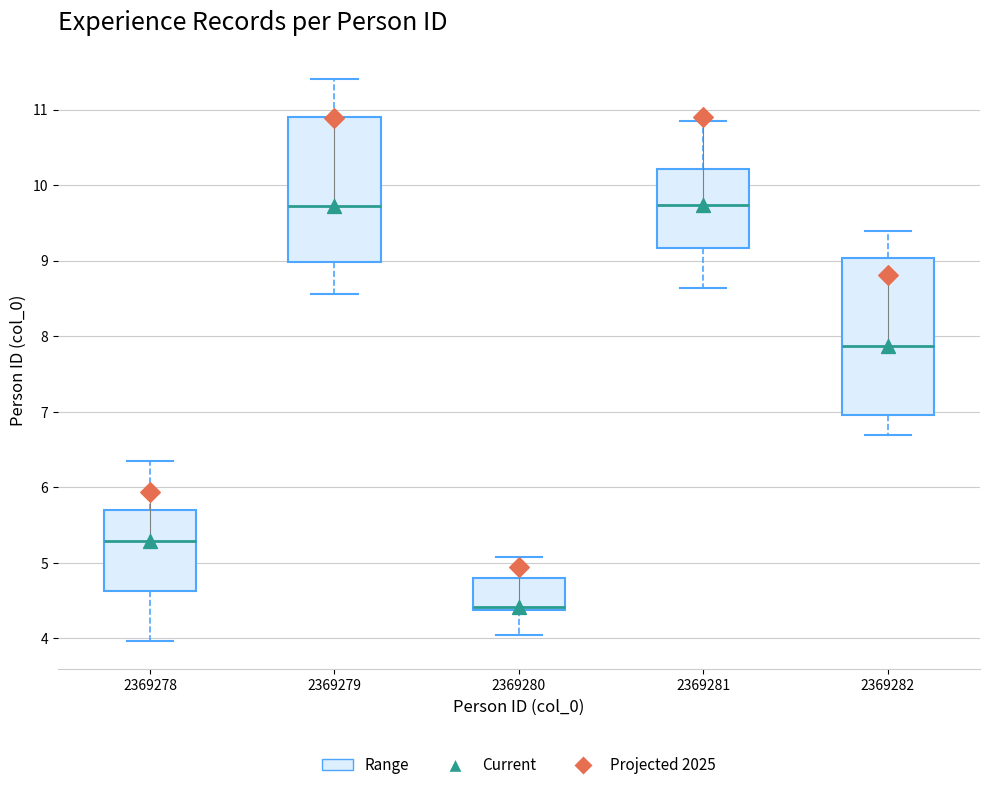

Which box is the tallest, from its lower edge to its upper edge?

2369282